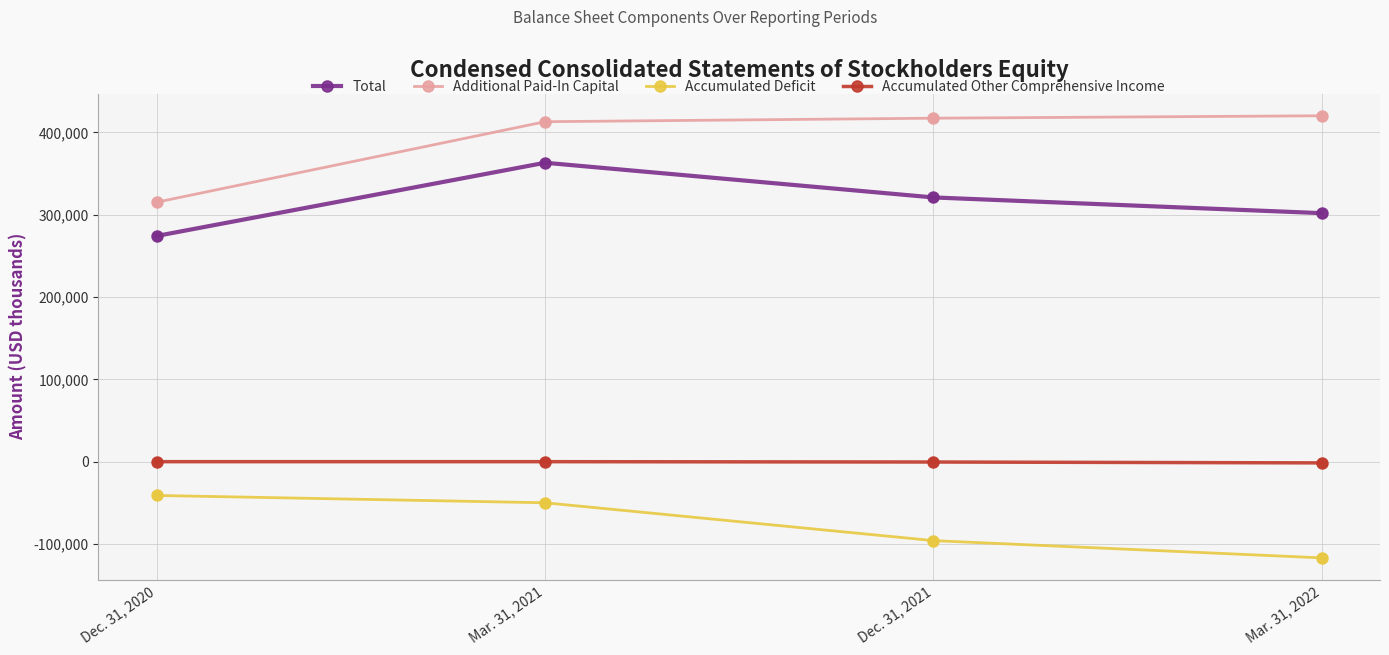

Between Dec. 31, 2020 and Mar. 31, 2021, which series saw the biggest shift?

Additional Paid-In Capital